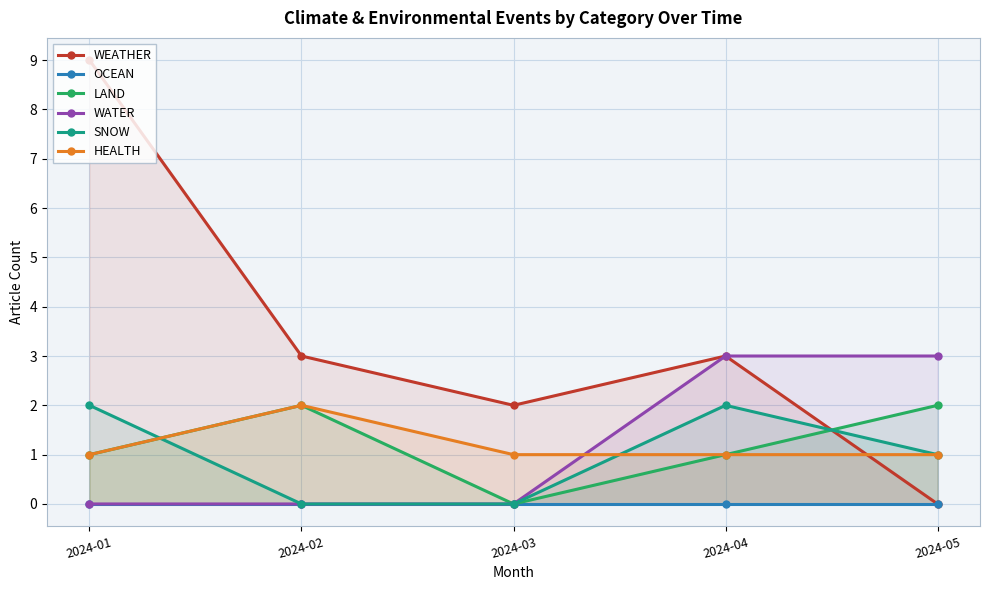

True or false: WATER and OCEAN cross at least once.

False